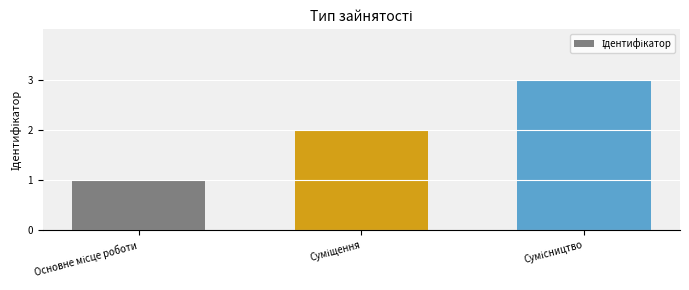

Count the values in the range 1 to 3.

3